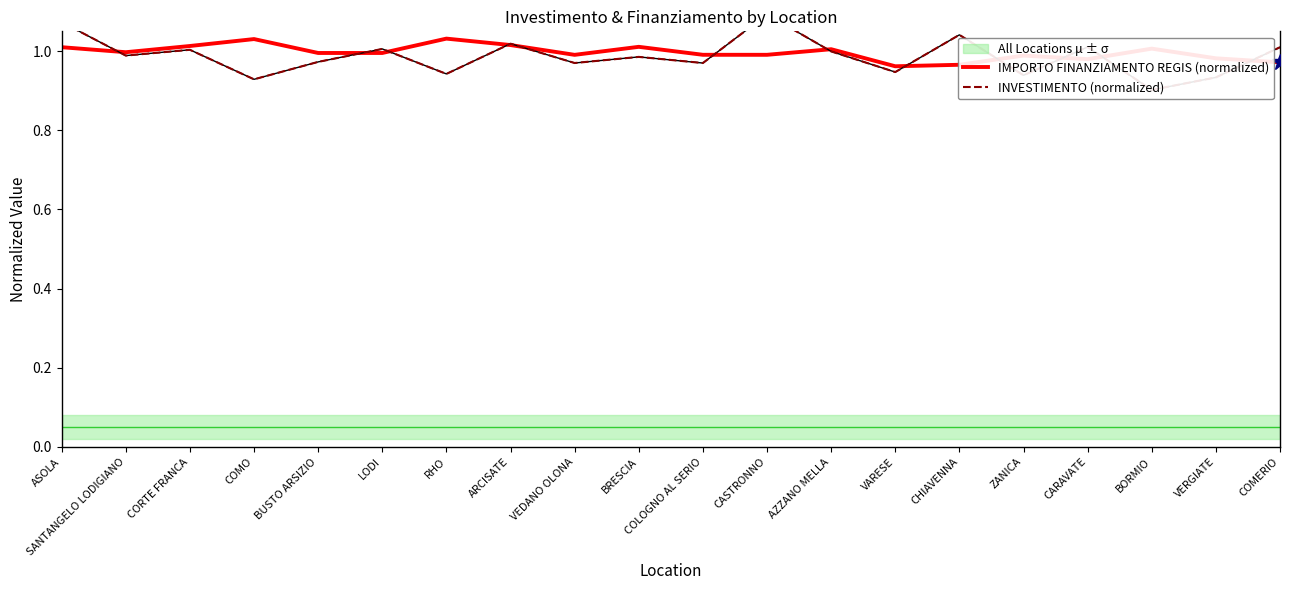

True or false: IMPORTO FINANZIAMENTO REGIS (normalized) has a value of 1.5 at COLOGNO AL SERIO.

False